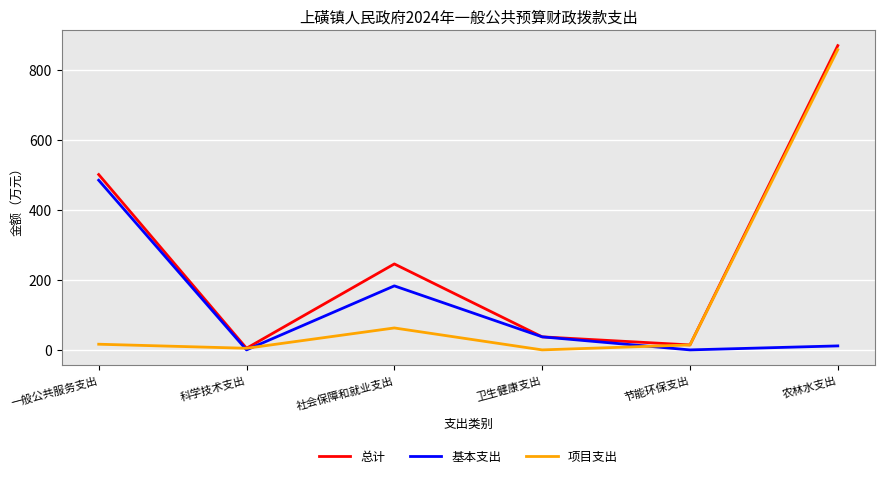

What is the sum of all 项目支出 values?

954.8